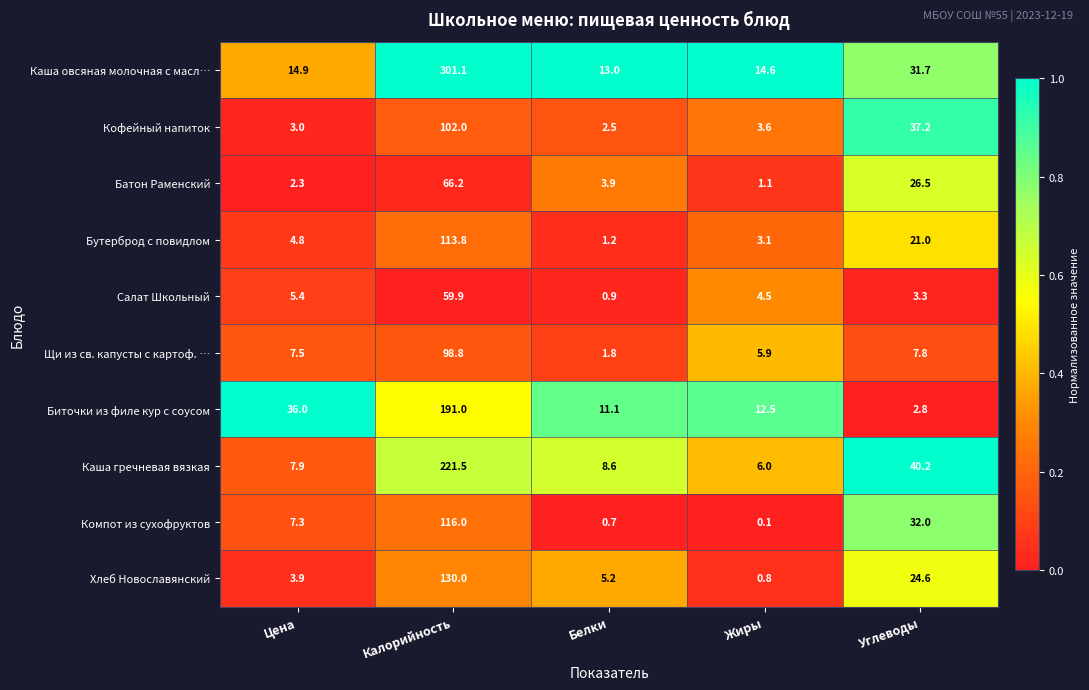

Is it true that Каша гречневая вязкая equals 12.1 at Белки?

False